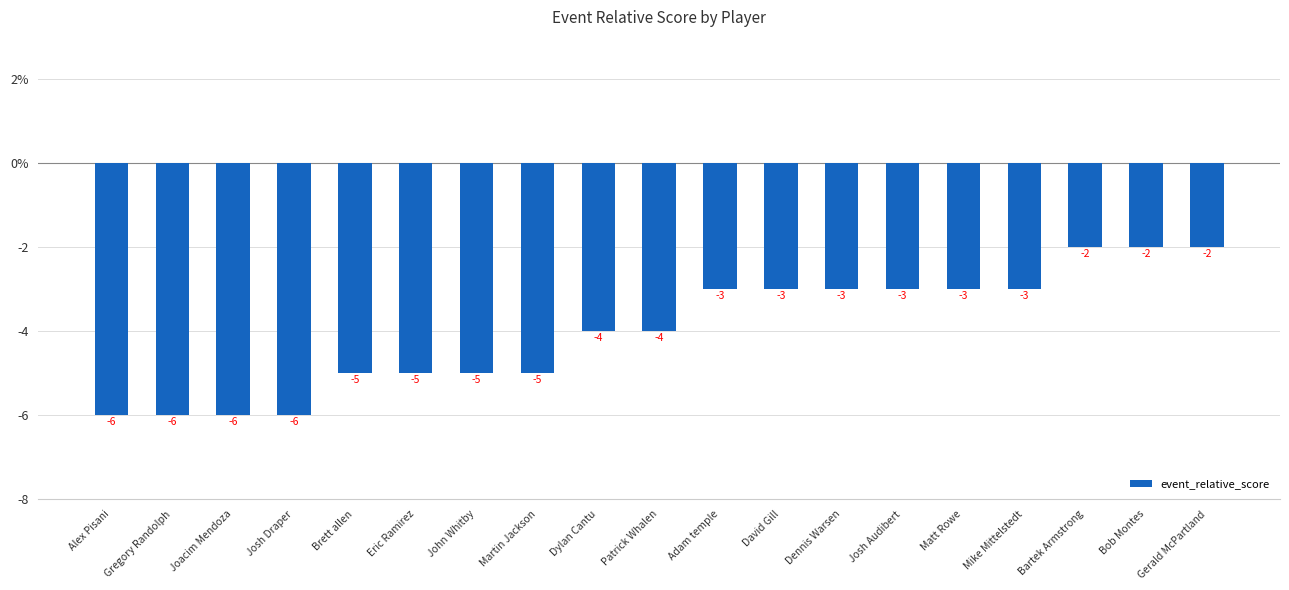

Where does the data first go above -4?

Adam temple